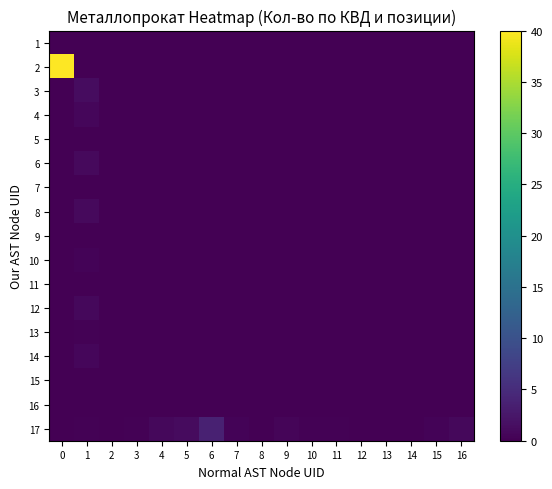

At how many categories does at least one series exceed 4?

1